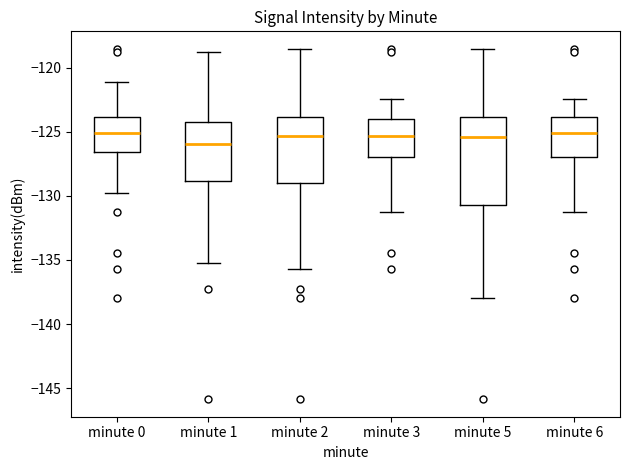

Which box's median line is the lowest?

minute 1